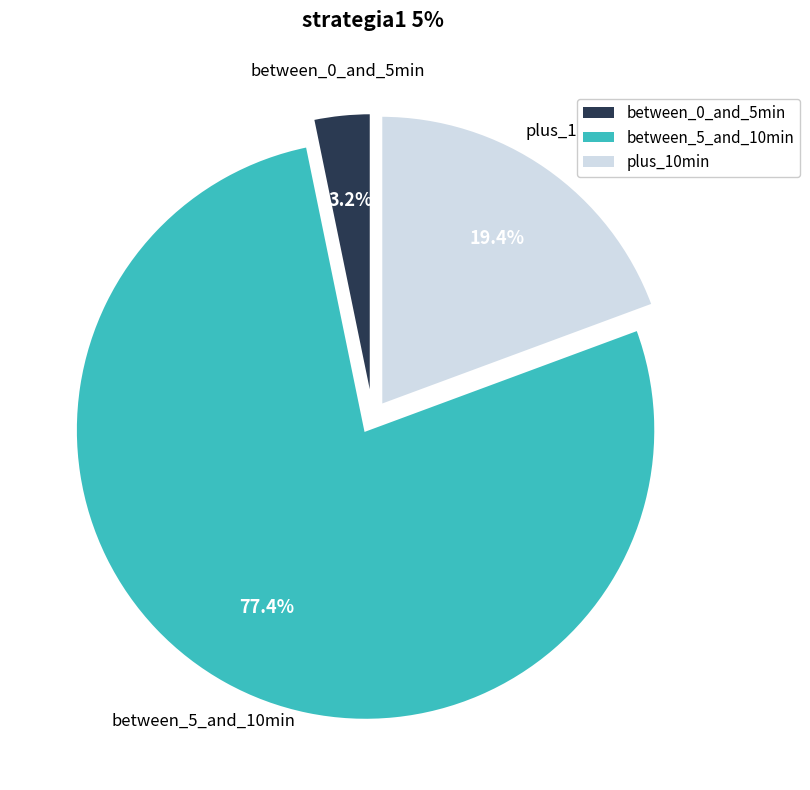

Which slice is the largest?

between_5_and_10min